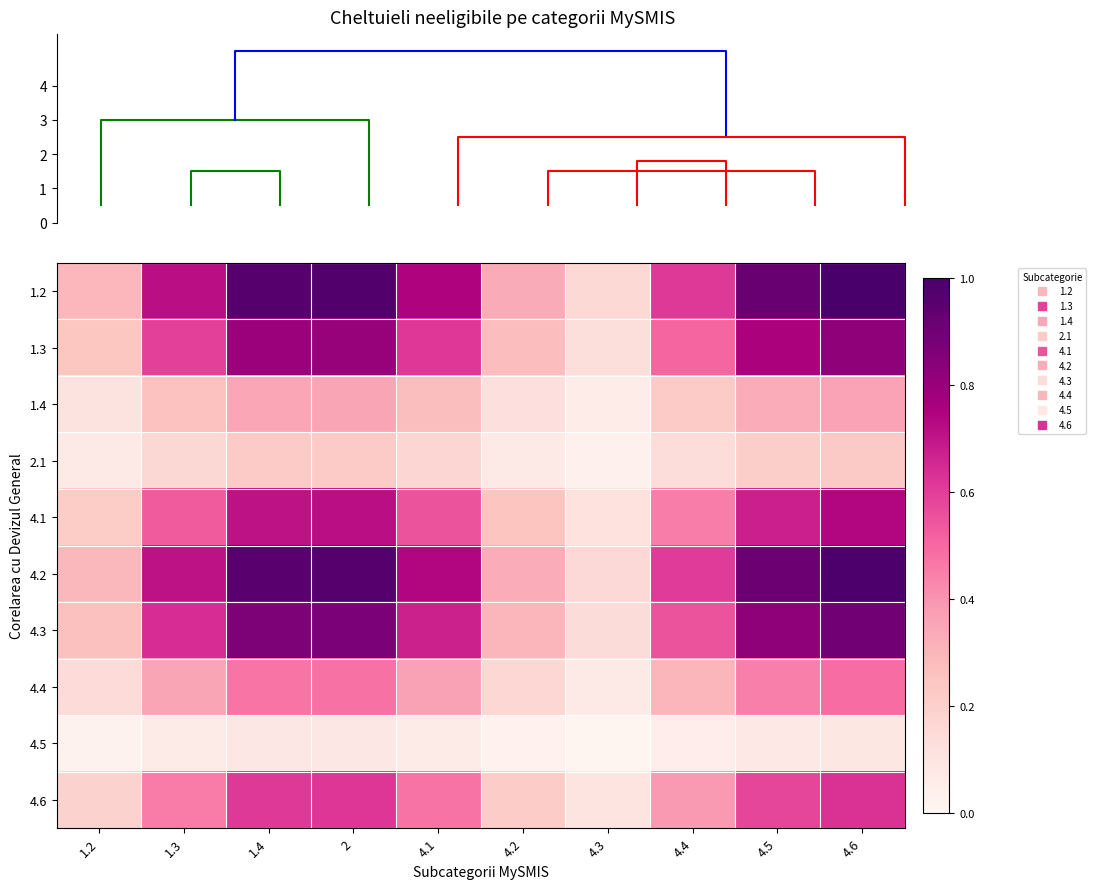

What is the lowest value of the 1.4 series?

0.1